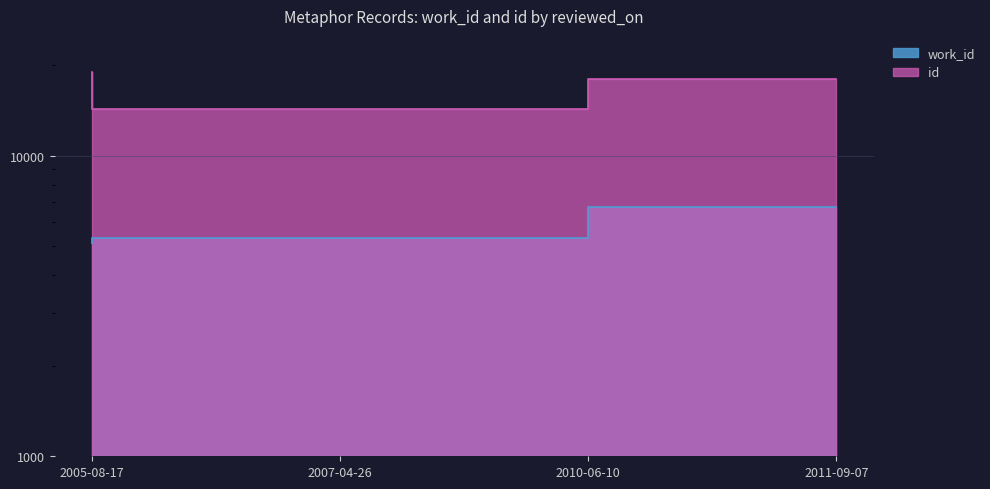

True or false: id and work_id cross at least once.

False